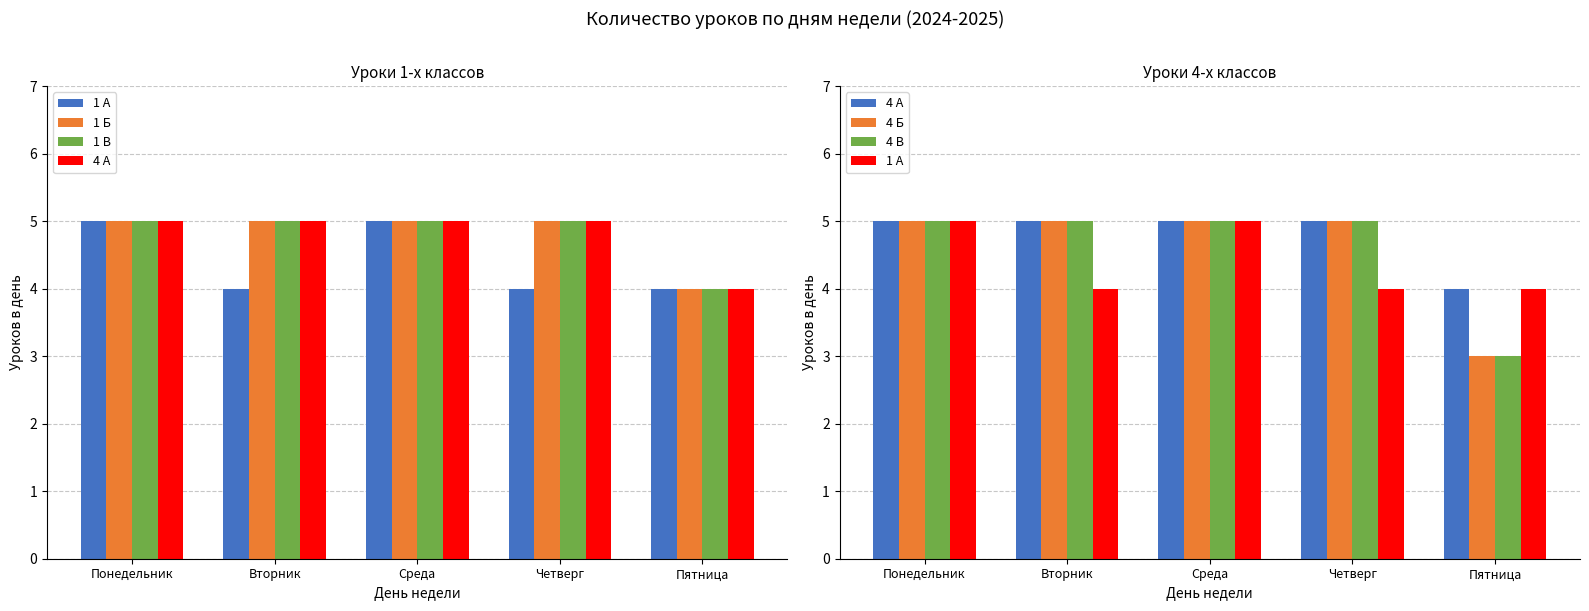

The value of 1 Б at Пятница is 1. True or false?

False